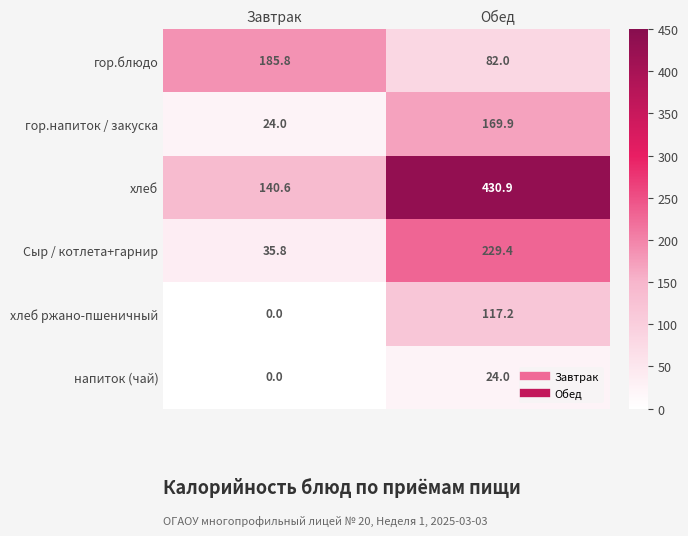

Which series has the largest total across all categories?

хлеб